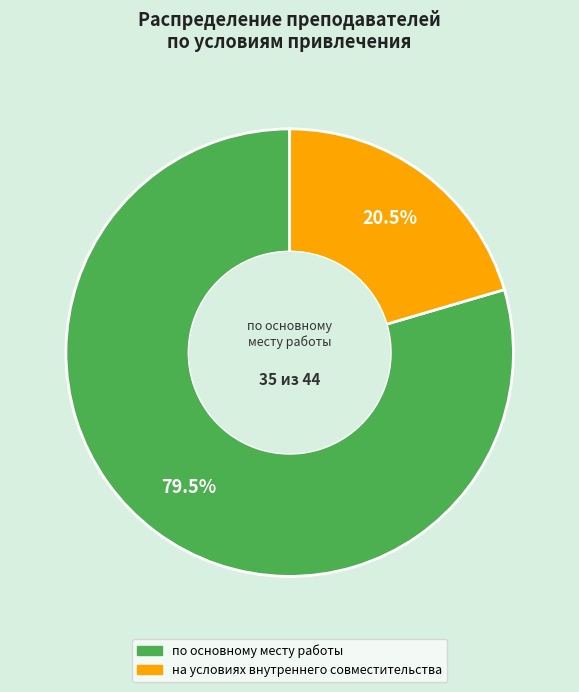

What portion of the pie excludes на условиях внутреннего совместительства?

79.5%